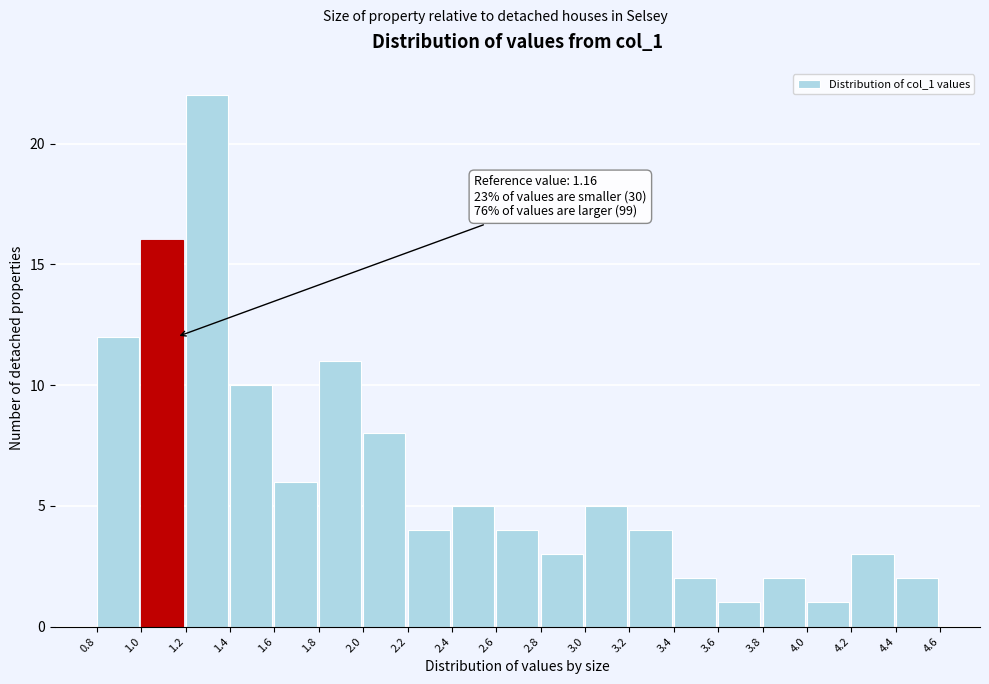

Over which range of the x-axis is the bar tallest?

1.2 to 1.4